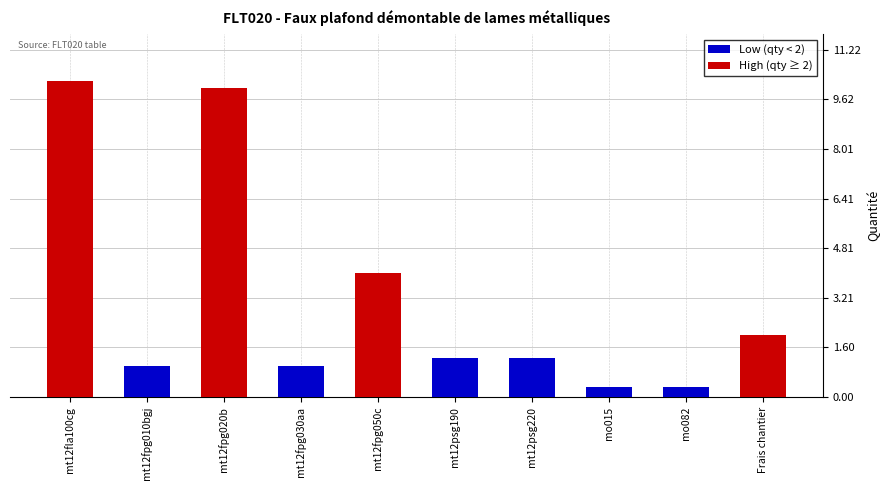

True or false: the data shows 1.2 at mt12psg190.

True